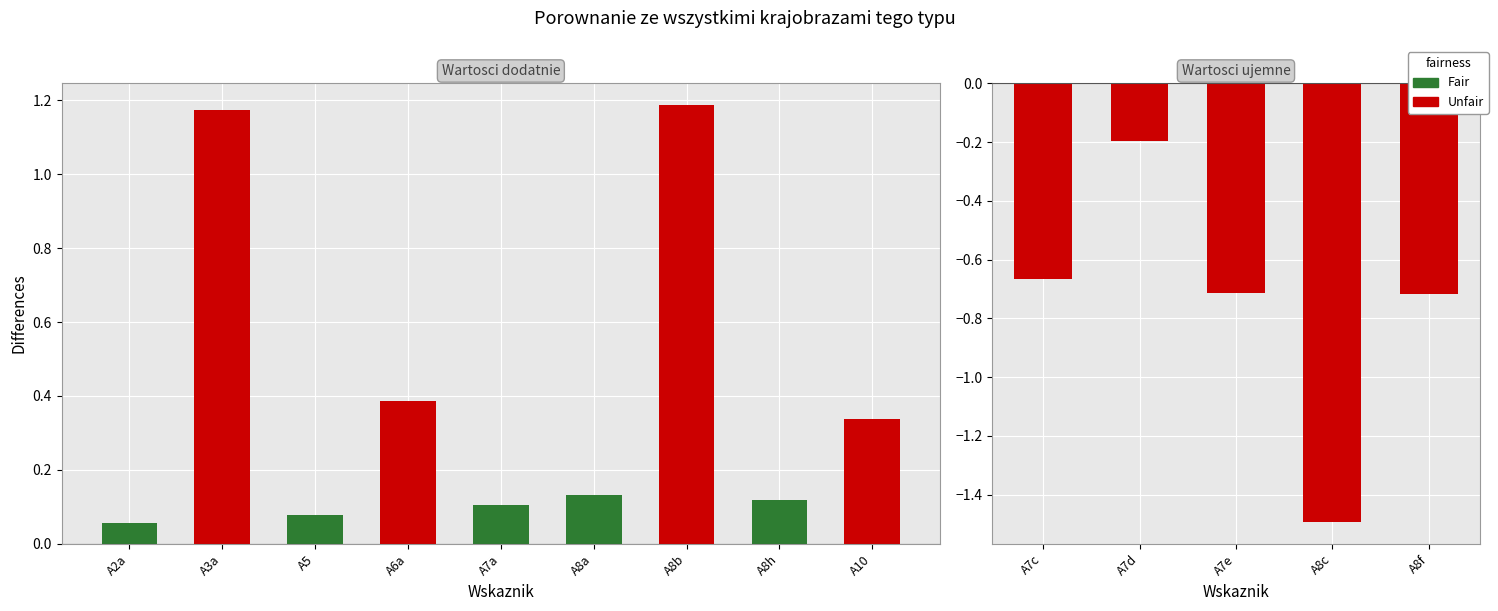

Are the bars horizontal?

No